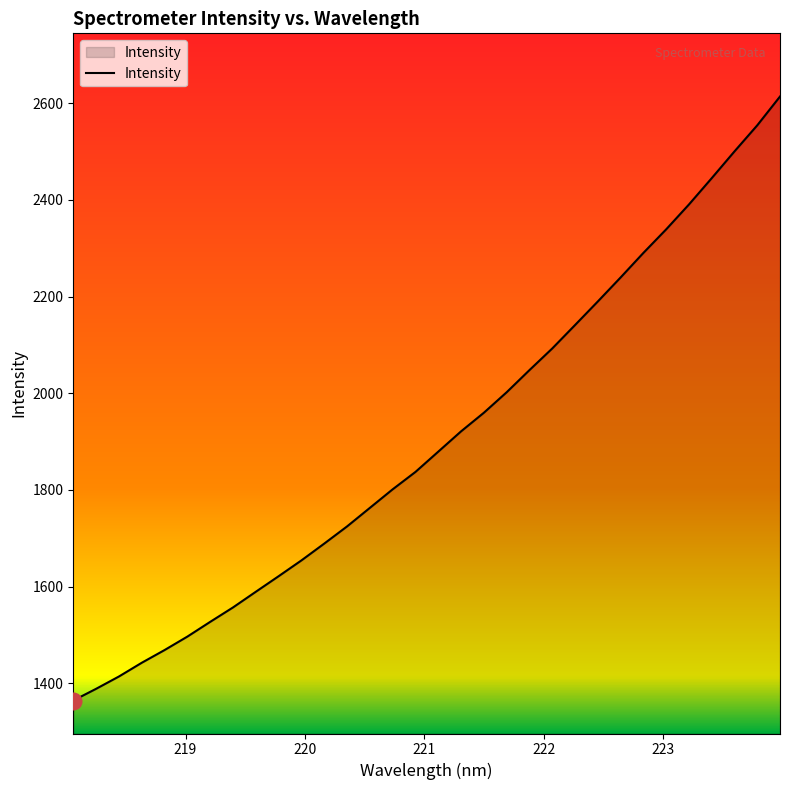

What is the minimum value shown in the chart?

1364.5